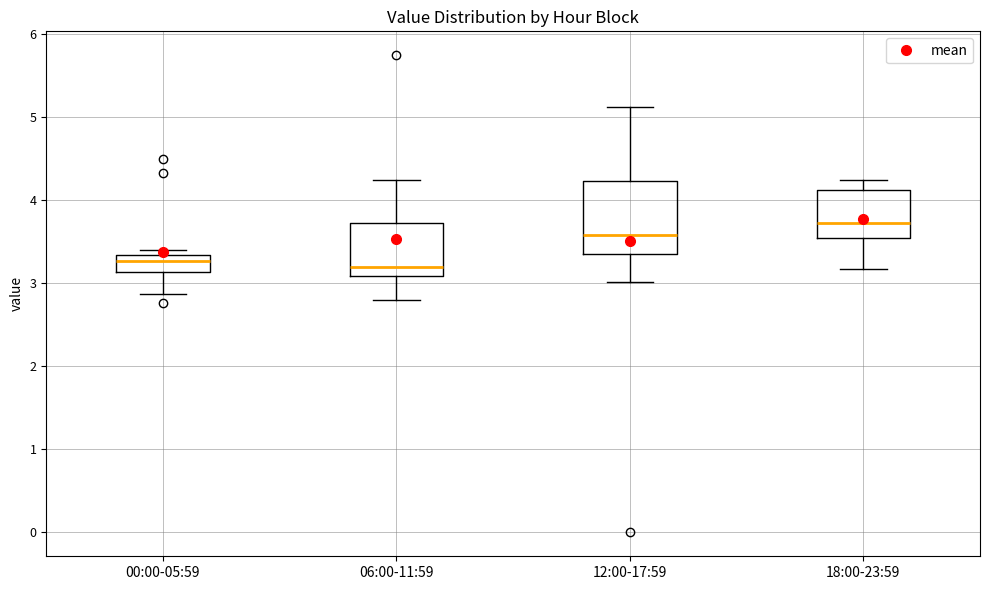

Which box has the highest median line?

18:00-23:59